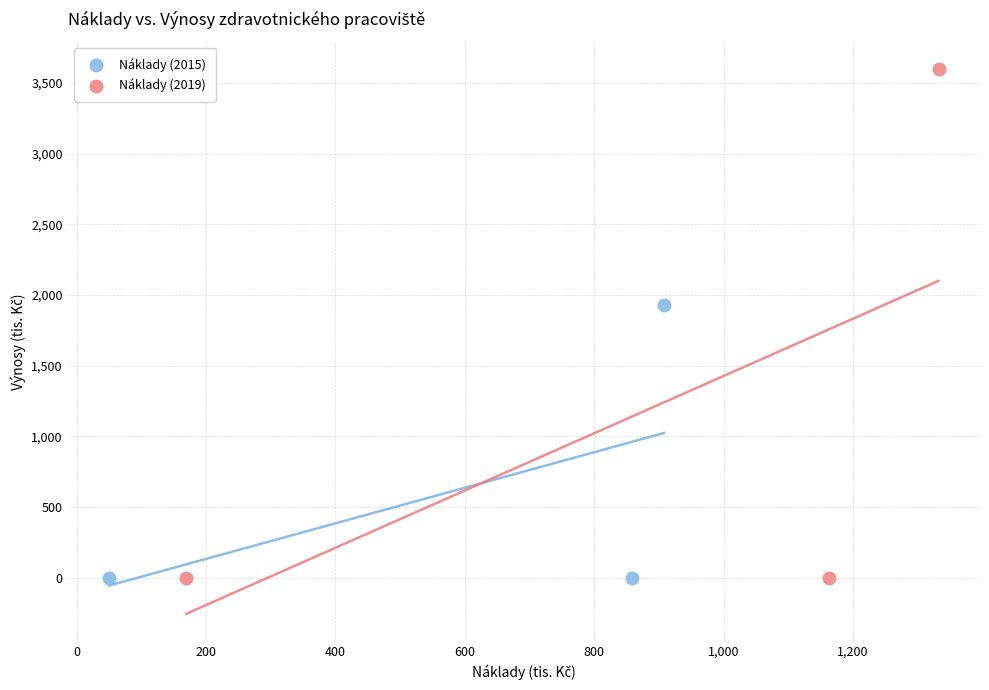

Which series has the largest Y range (max minus min)?

Náklady (2019)